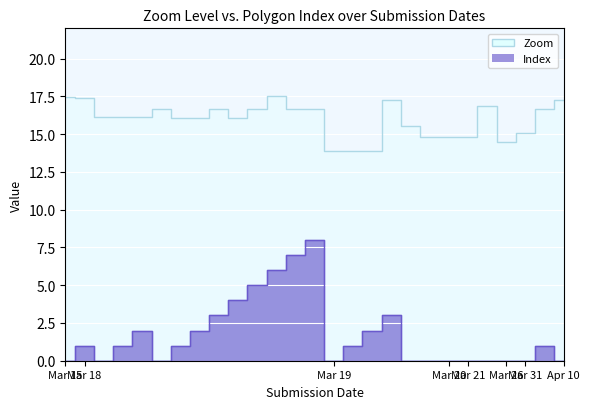

In Zoom, how many points are lower than both neighbors (excluding endpoints)?

2